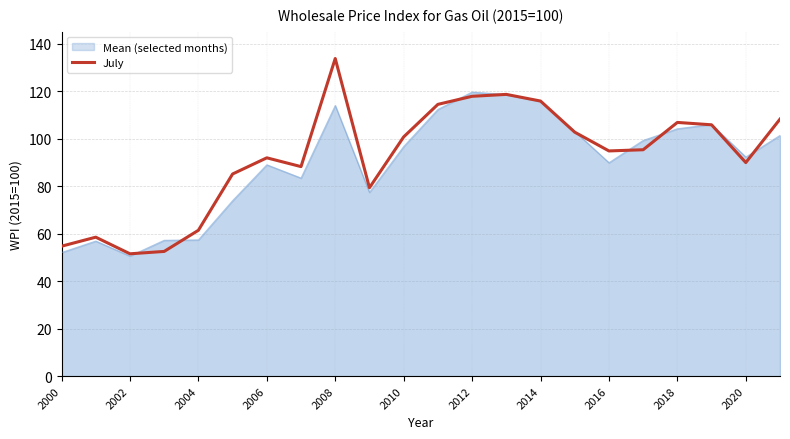

What value does the Mean (selected months) series have at 2020?

92.2